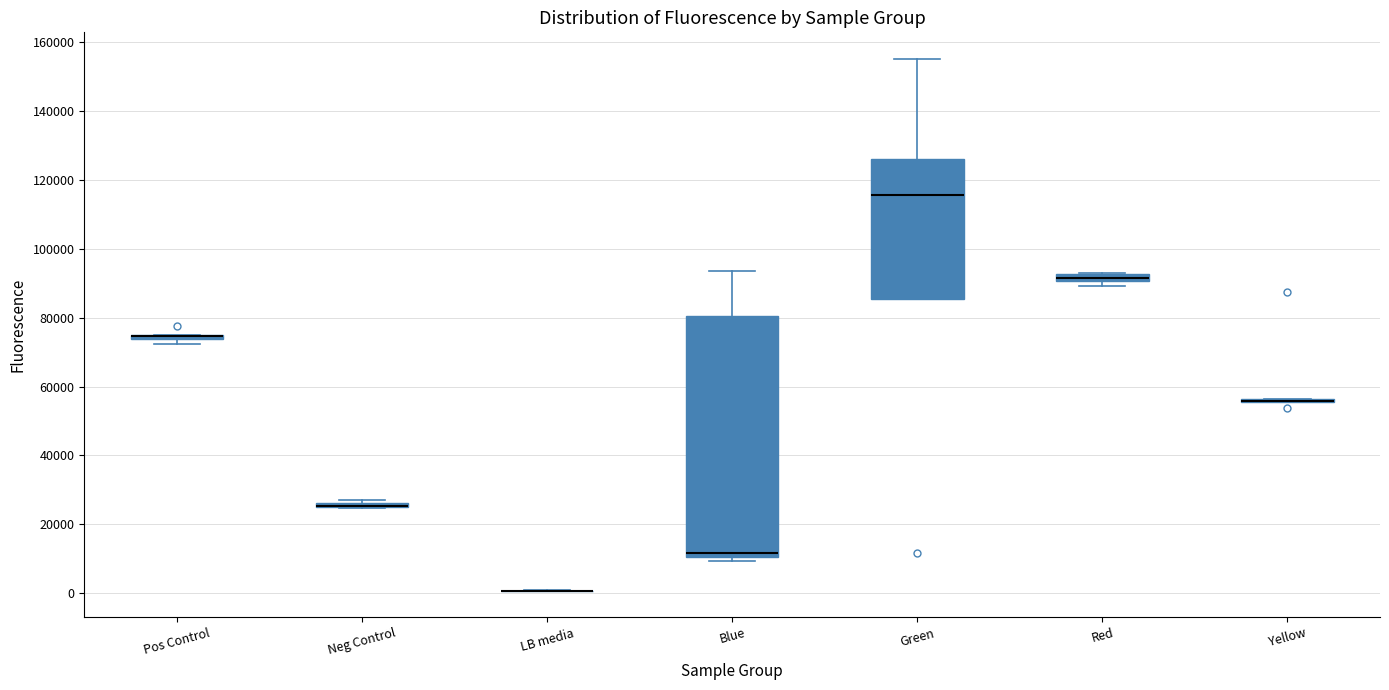

Where does the median line of the box for Green sit on the y-axis? The values are not printed on the chart, so give them approximately, as read against the axis.

116000